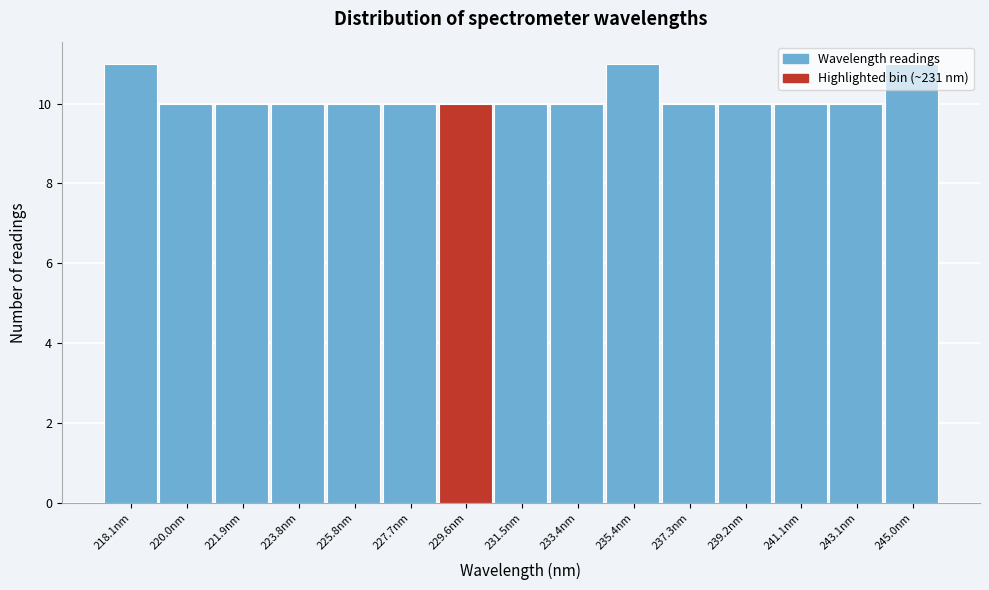

What is the average value?

10